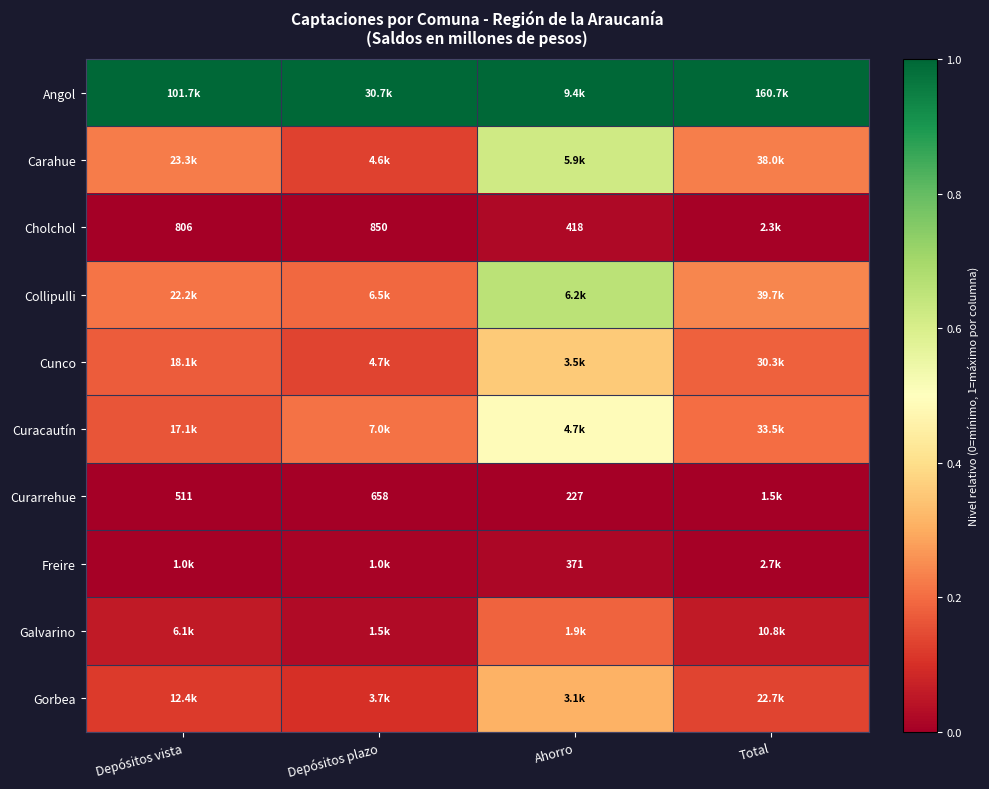

How many series are shown in this chart?

10